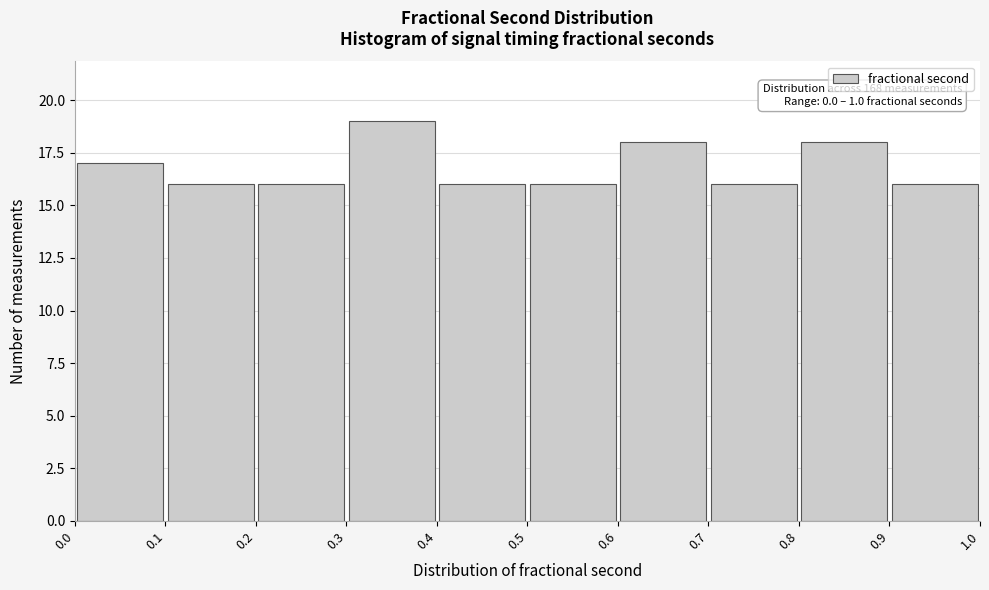

Over which range of the x-axis is the bar tallest?

0.3 to 0.4